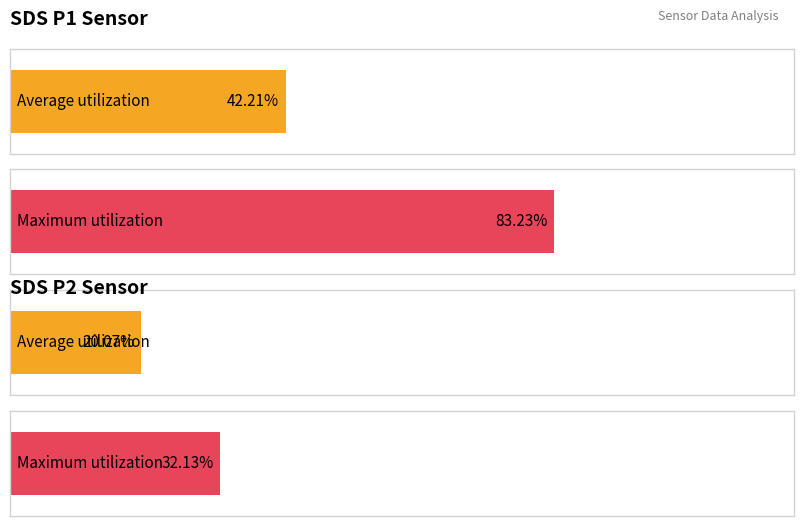

What is the greatest value displayed?

83.2